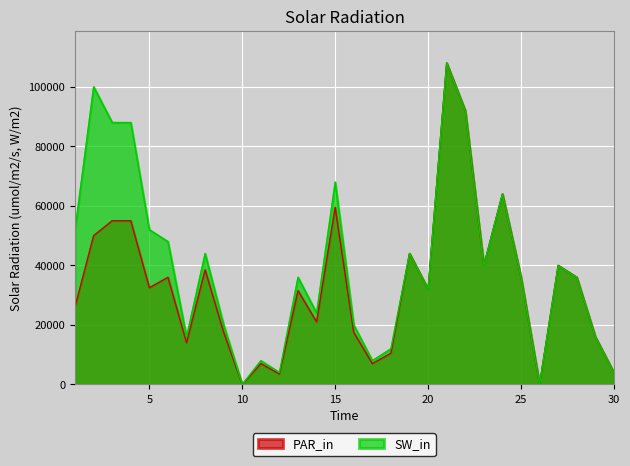

How many data points does each series have?

30